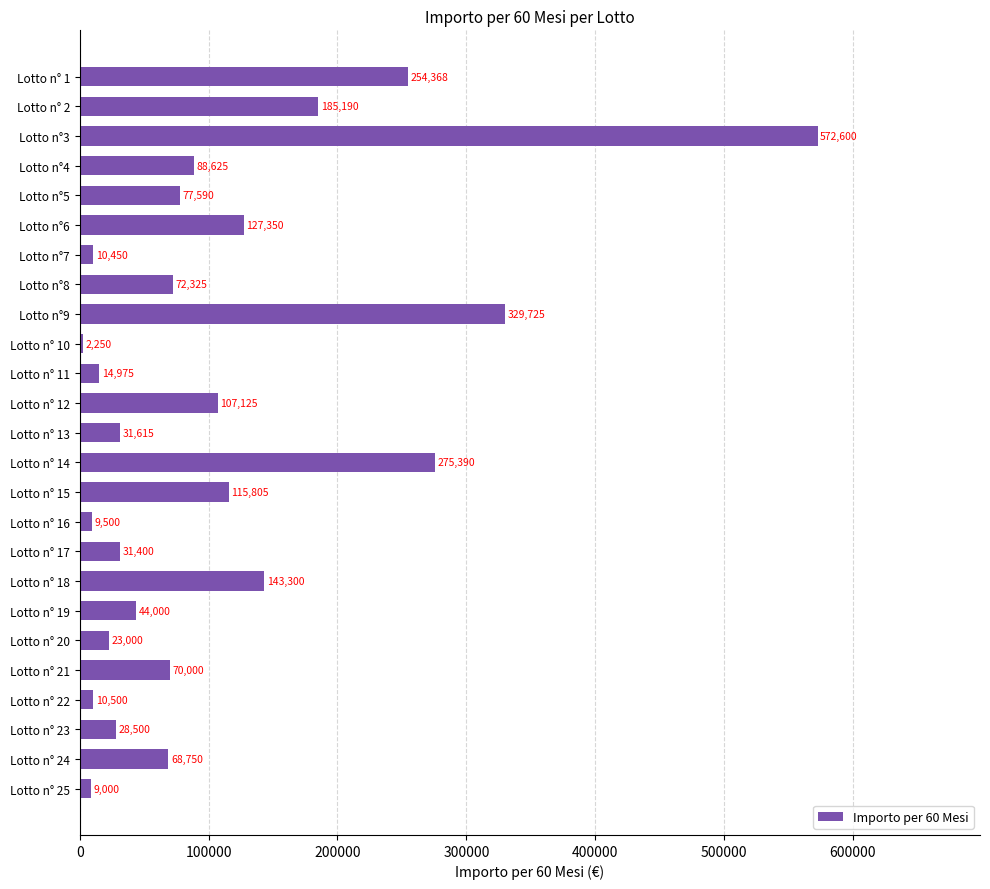

What is the label of the 8th bar from the top?

Lotto n°8